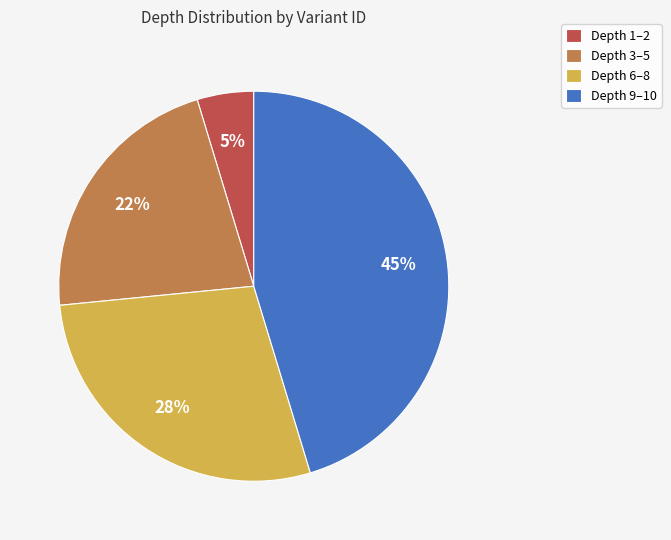

Is there any slice that represents more than half of the pie?

No